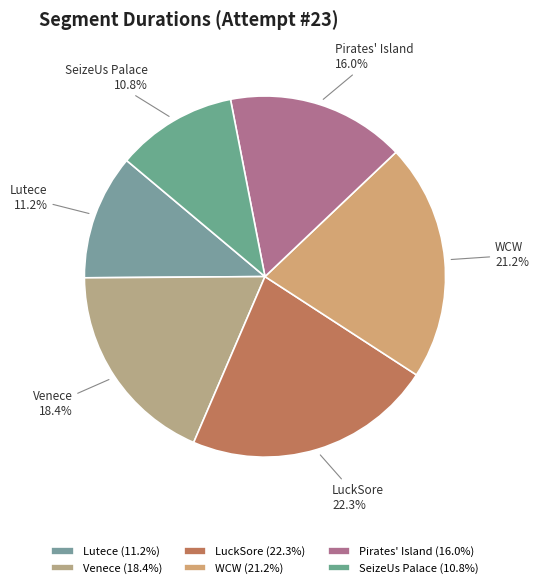

Approximately how many times larger is the value at Venece compared to SeizeUs Palace?

1.7